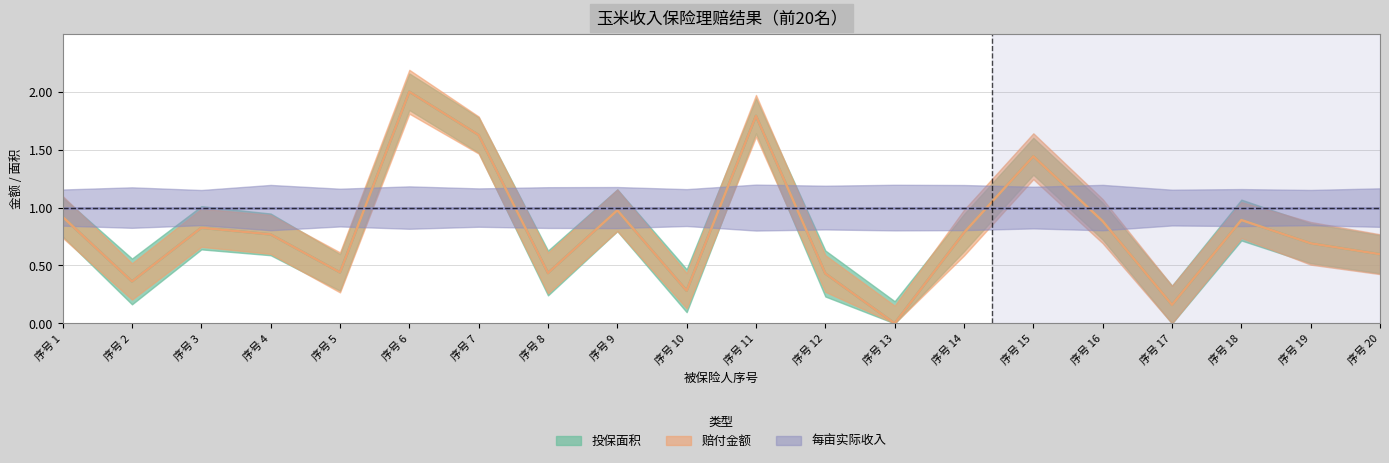

At which category does 投保面积 reach its first local peak?

序号 3